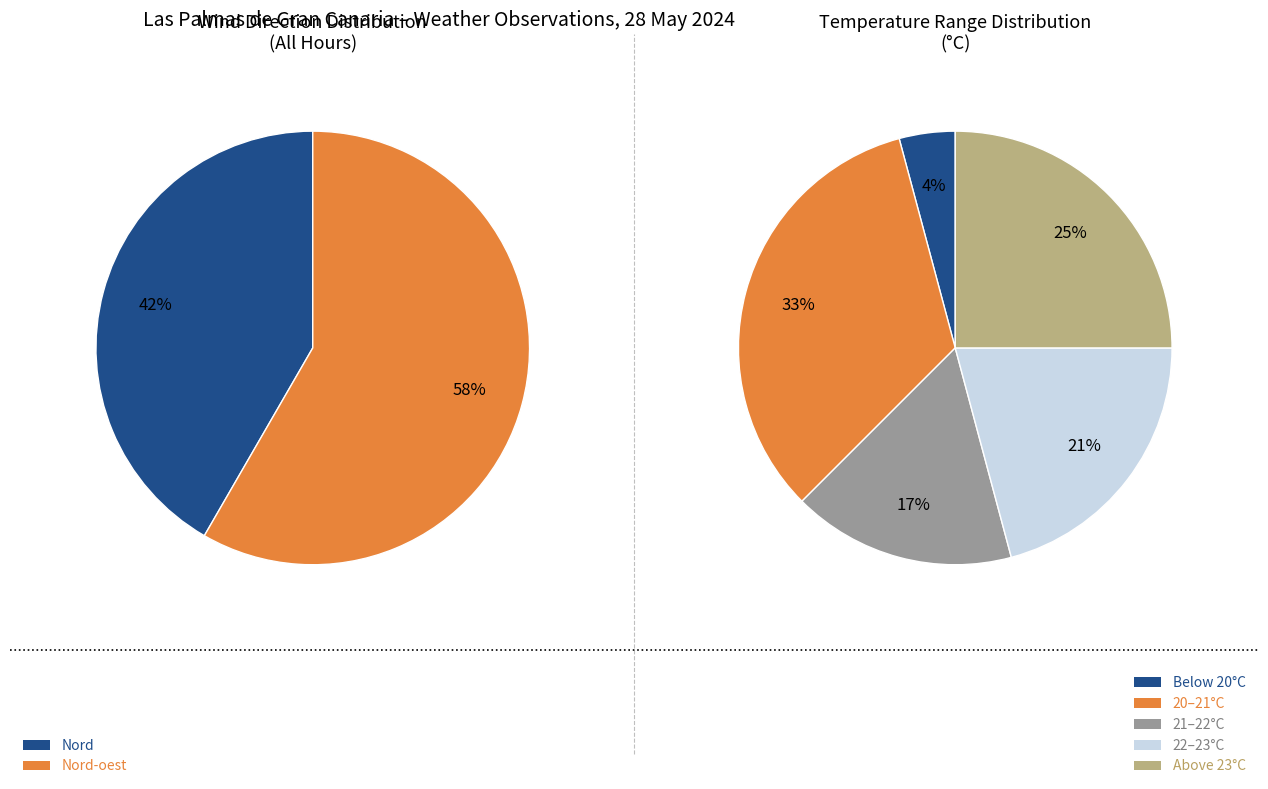

What is the smallest slice in the pie chart?

Nord